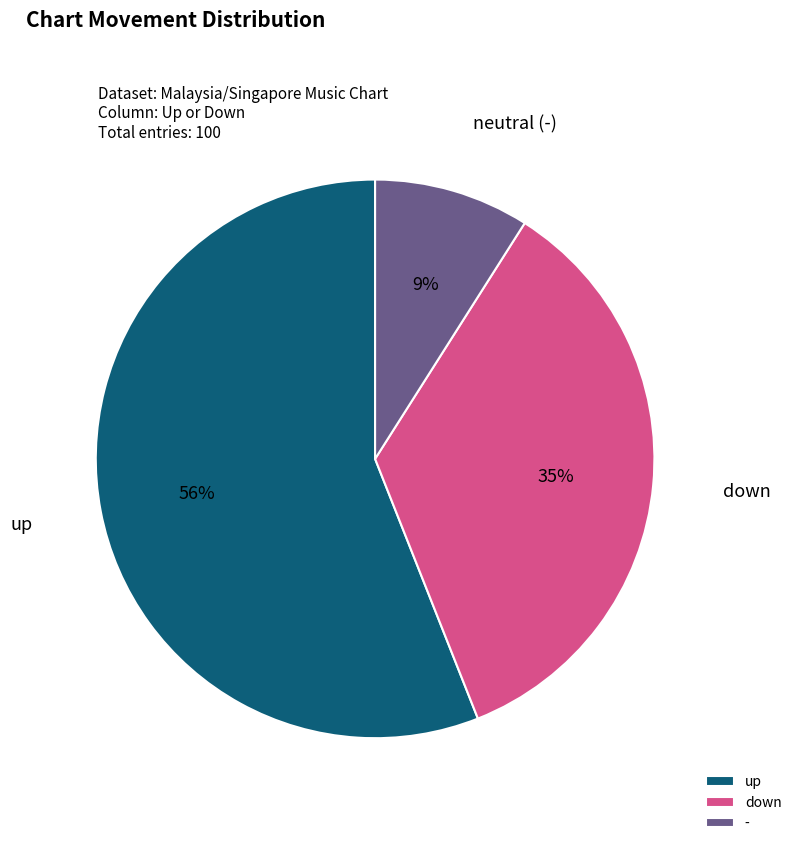

Which category has the biggest portion of the pie?

up